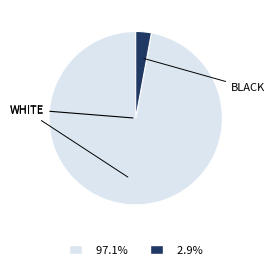

How many segments does this pie chart have?

2